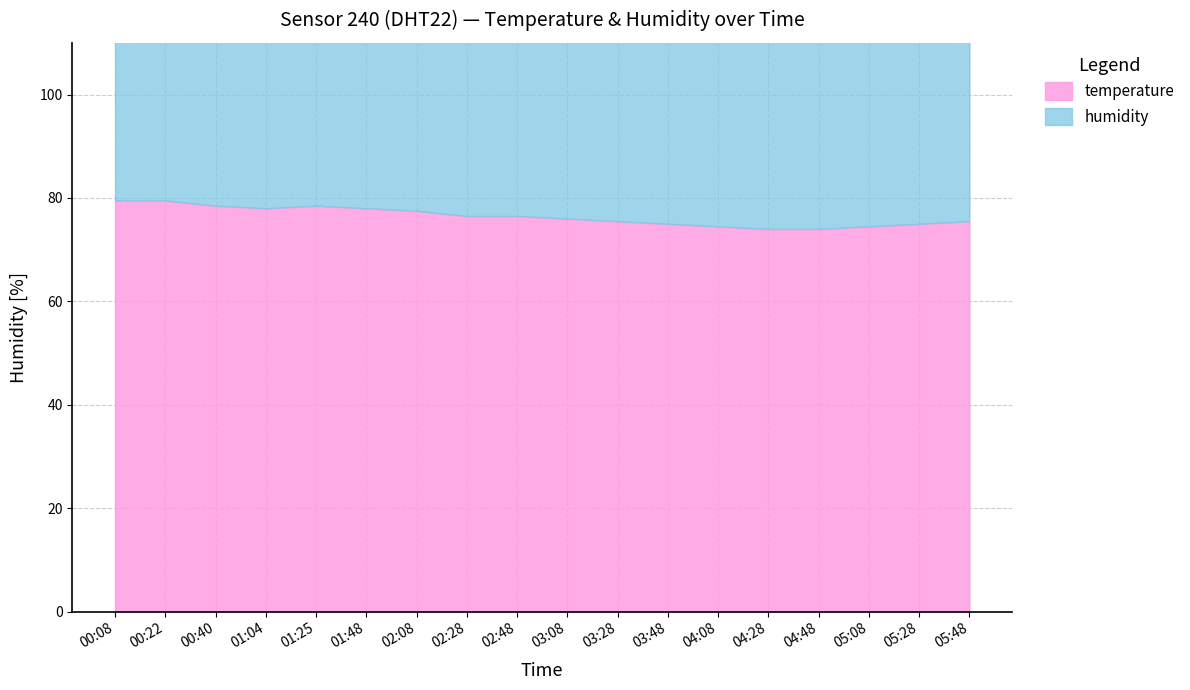

Rank the series by their average value, from lowest to highest.

temperature, humidity